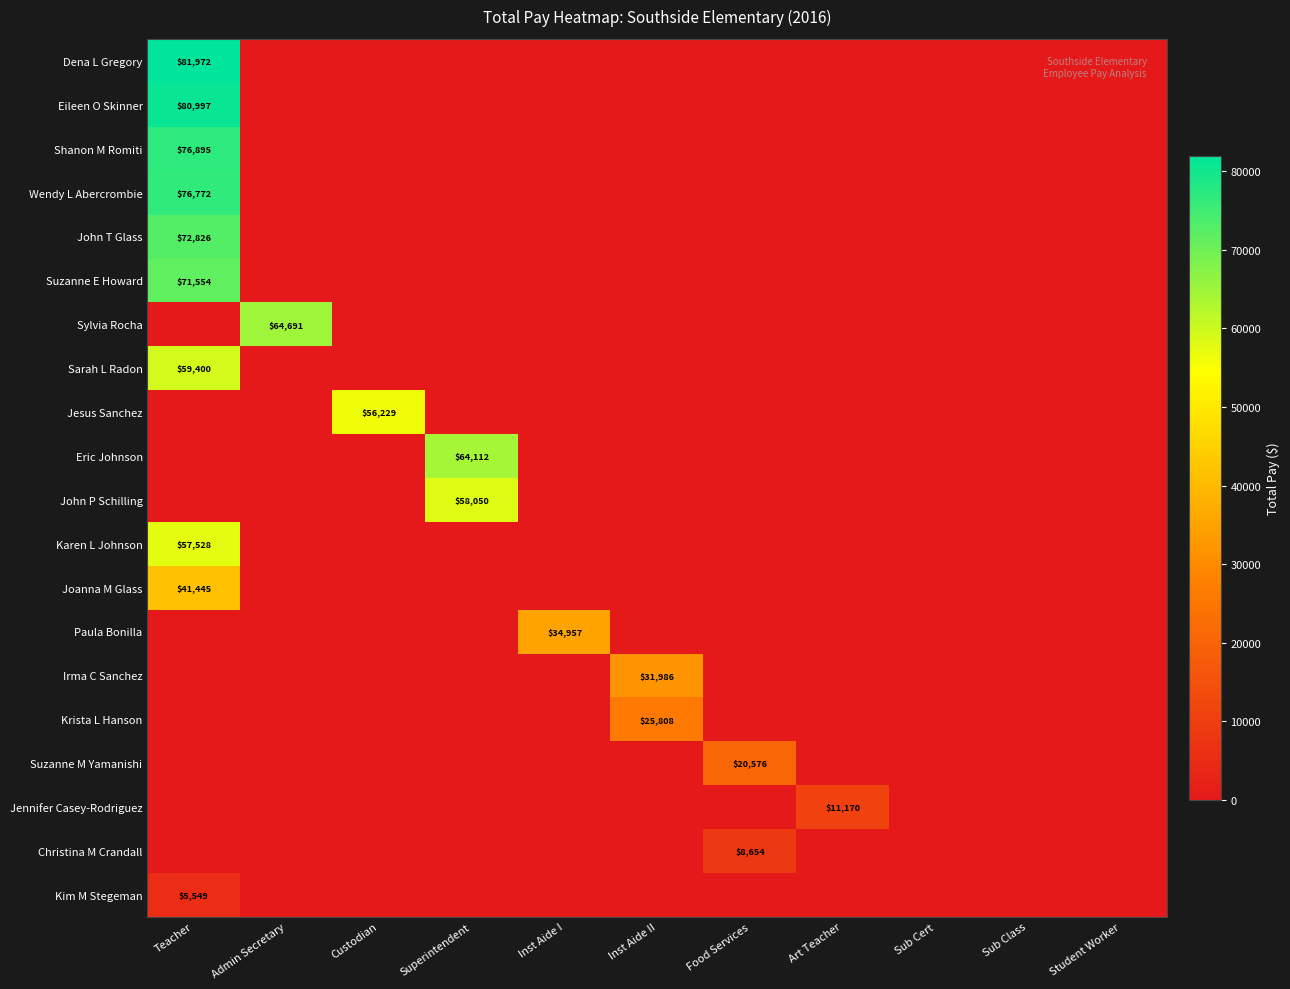

Is it true that Wendy L Abercrombie equals 133152 at Teacher?

False